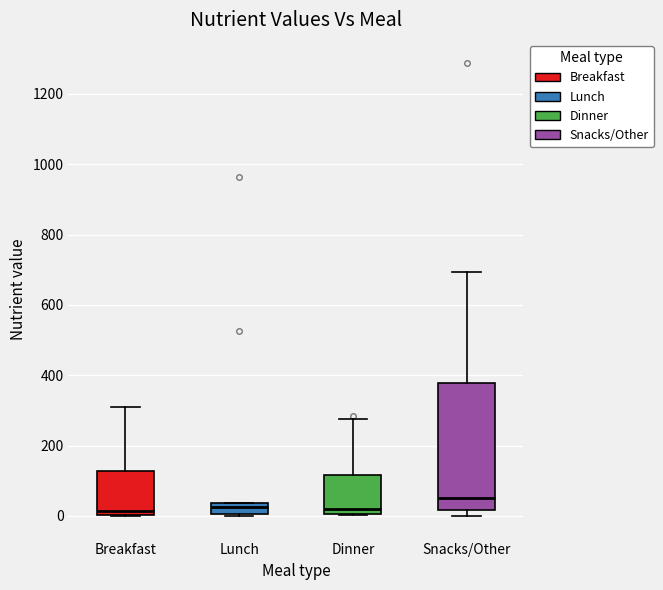

Where does the median line of the box for Snacks/Other sit on the y-axis? The values are not printed on the chart, so give them approximately, as read against the axis.

60